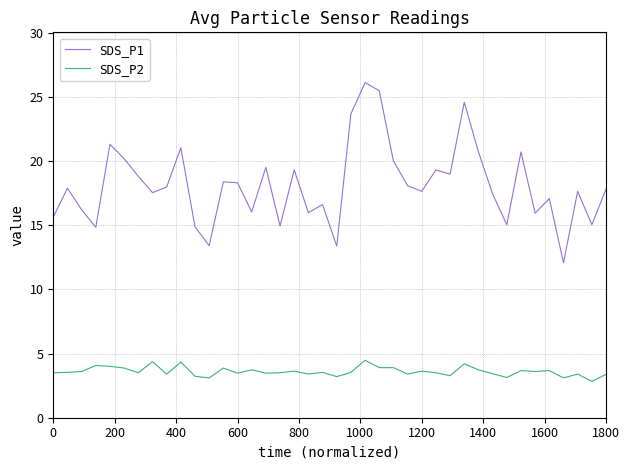

List the series in order of their peak value, lowest first.

SDS_P2, SDS_P1